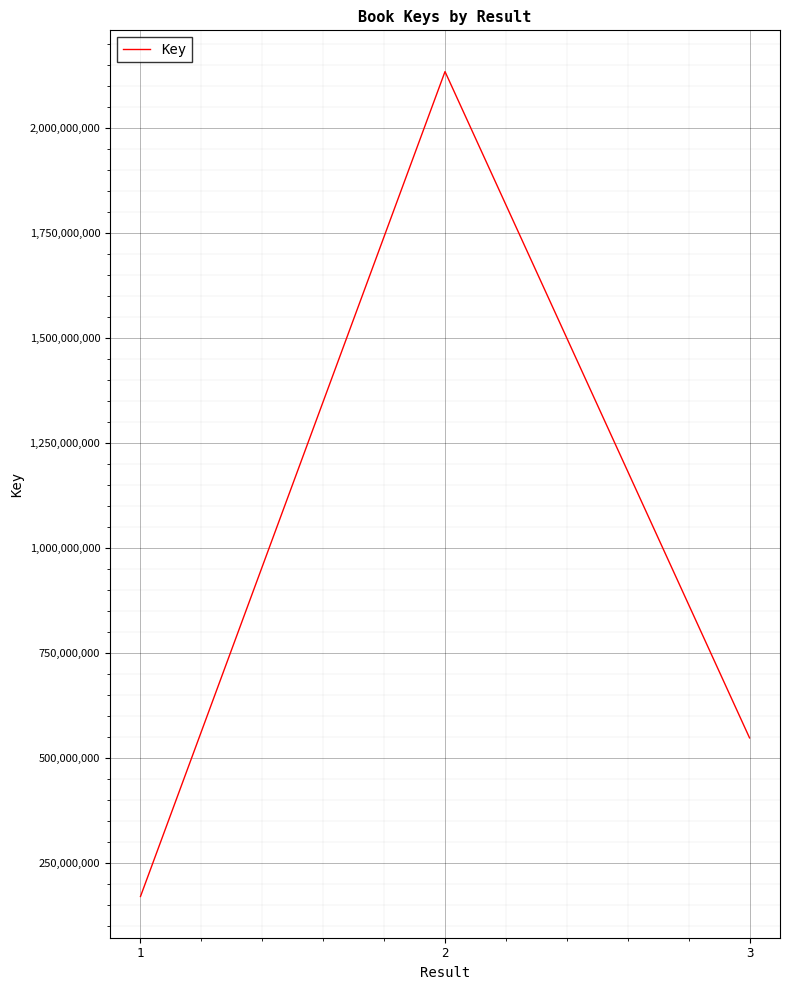

At which label is the value closest to 1152525202?

3